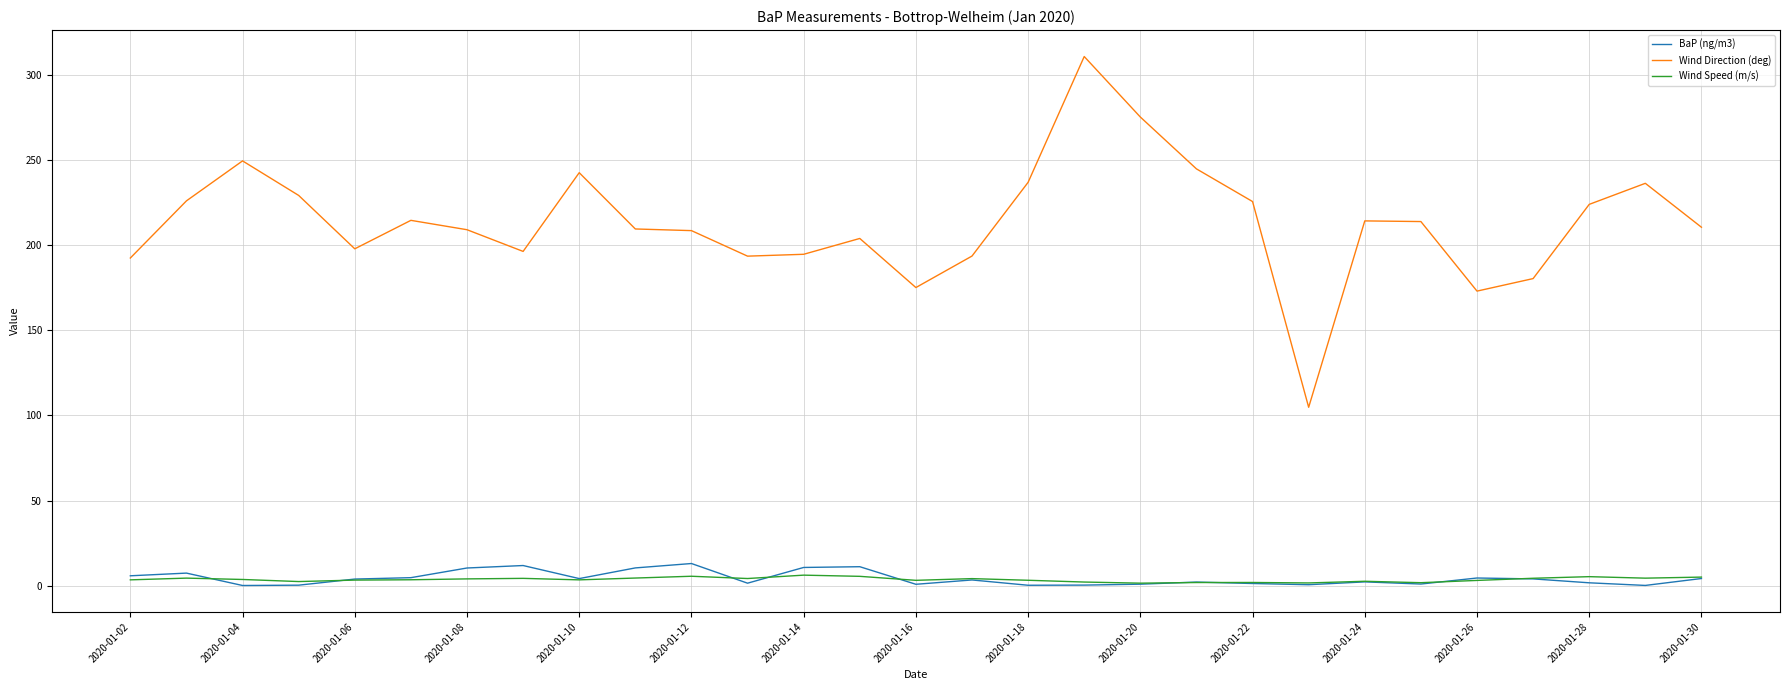

True or false: Wind Direction (deg) and Wind Speed (m/s) intersect in this chart.

False